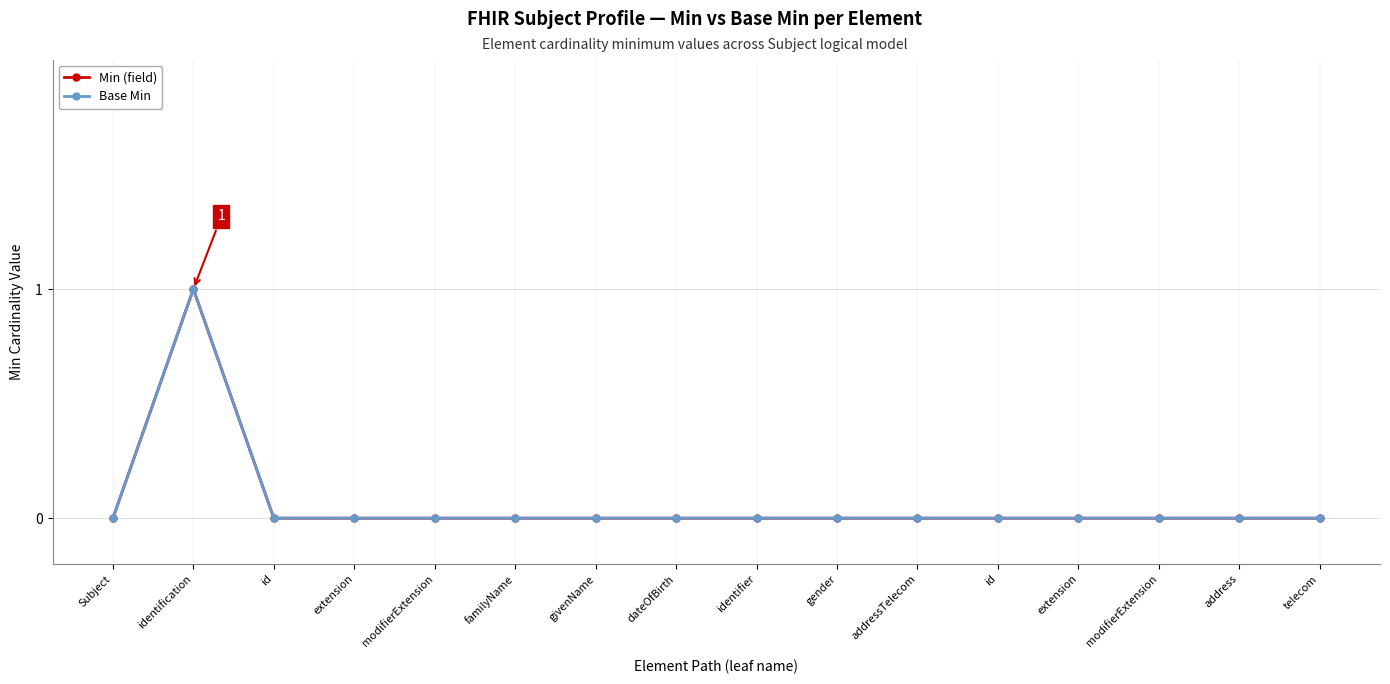

Is this an area chart (filled region under the line)?

No